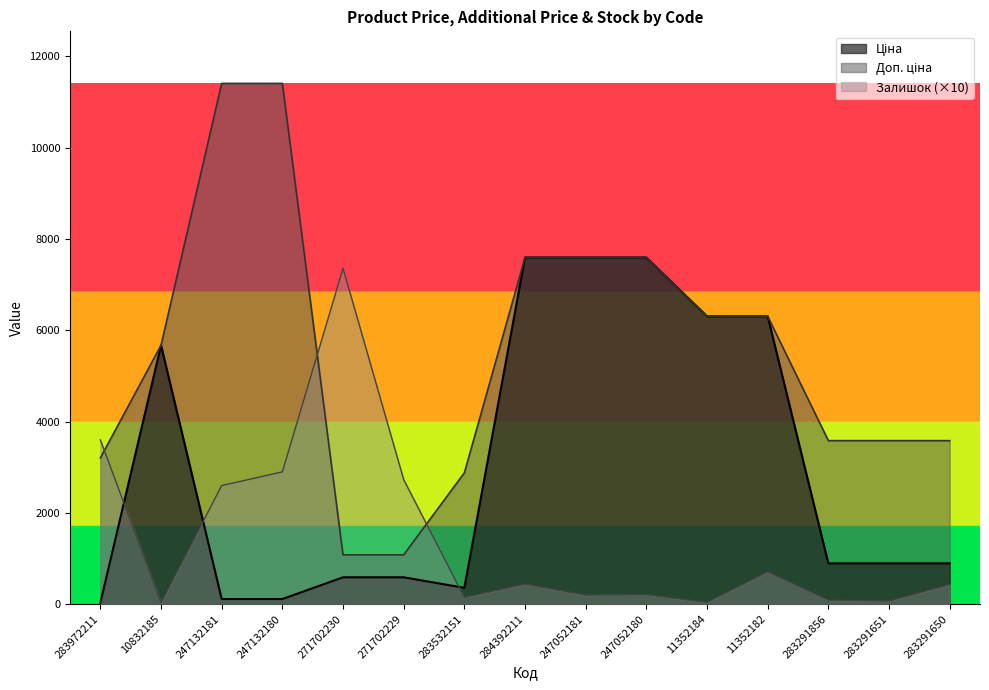

Reading left to right, what are all the values shown in this chart?

Ціна: 32.0	5673.8	114.1	114.1	589.9	589.9	359.9	7596.5	7596.5	7596.5	6308.8	6308.8	895.9	895.9	895.9
Доп. ціна: 3205.0	5673.8	11410.0	11410.0	1081.7	1081.7	2878.8	7596.5	7596.5	7596.5	6308.8	6308.8	3583.6	3583.6	3583.6
Залишок: 3600.0	30.0	2600.0	2900.0	7360.0	2730.0	150.0	440.0	200.0	210.0	40.0	710.0	90.0	70.0	430.0